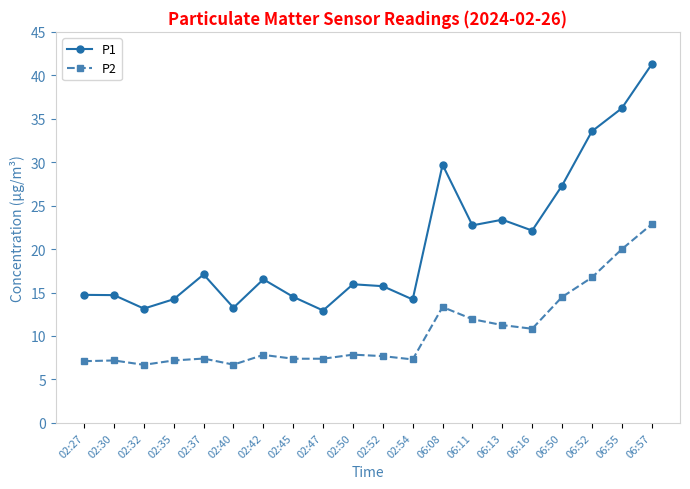

True or false: P2 and P1 intersect in this chart.

False